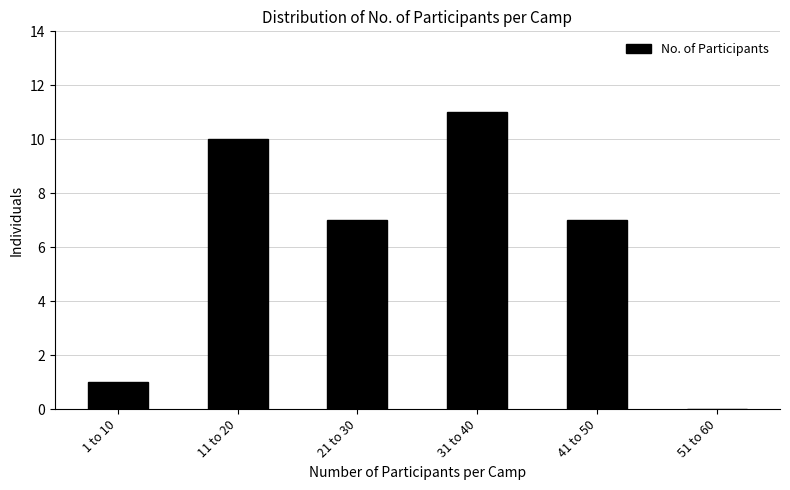

Reading right to left, list all the values displayed in this chart.

51 to 60=0	41 to 50=7	31 to 40=11	21 to 30=7	11 to 20=10	1 to 10=1